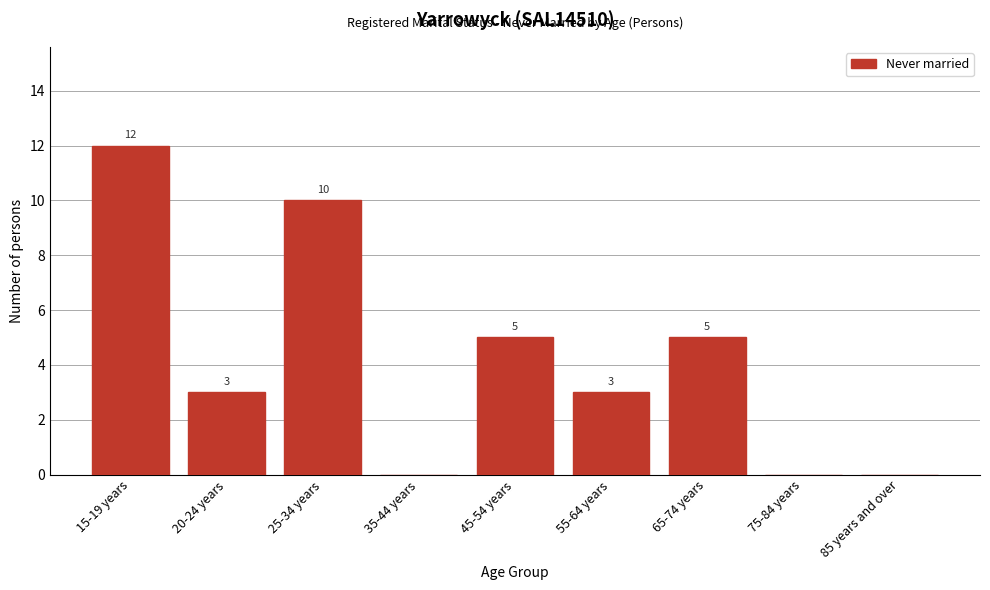

Reading left to right, what are all the values shown in this chart?

15-19 years=12	20-24 years=3	25-34 years=10	35-44 years=0	45-54 years=5	55-64 years=3	65-74 years=5	75-84 years=0	85 years and over=0